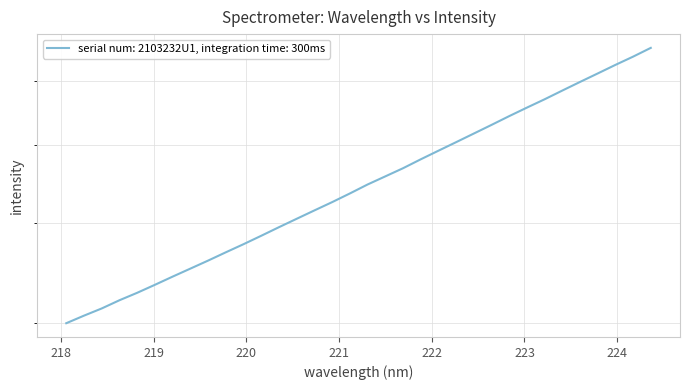

What position from the left is 221.4993?

19